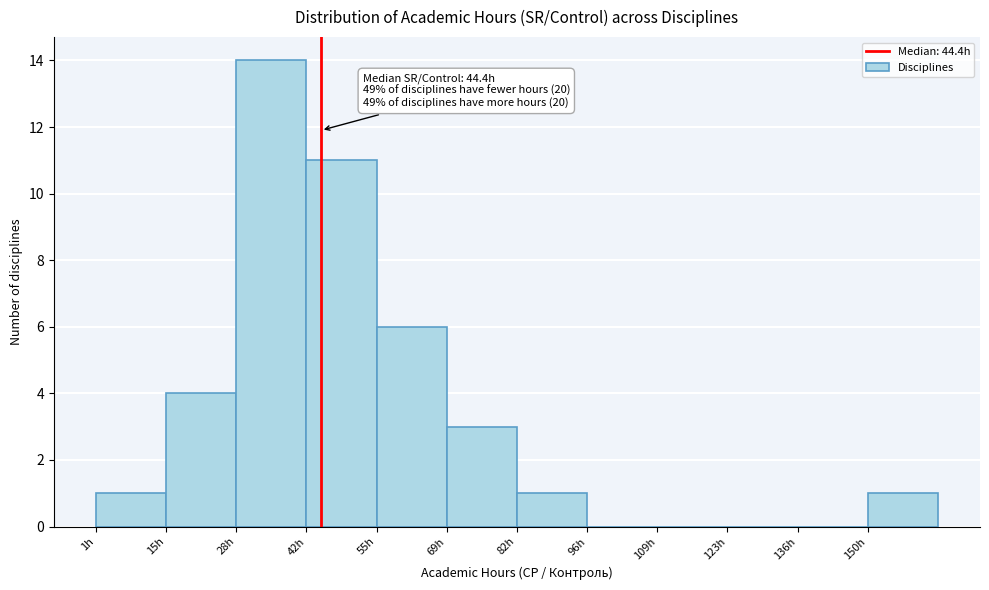

Which range on the x-axis has the tallest bar?

28 to 42